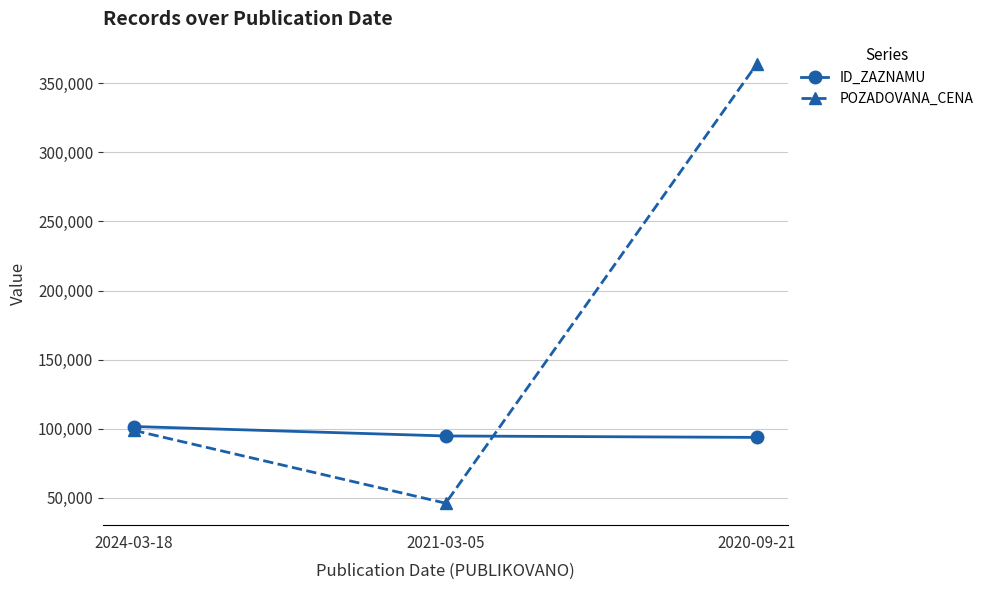

How many ID_ZAZNAMU values are between 93639 and 101520?

3